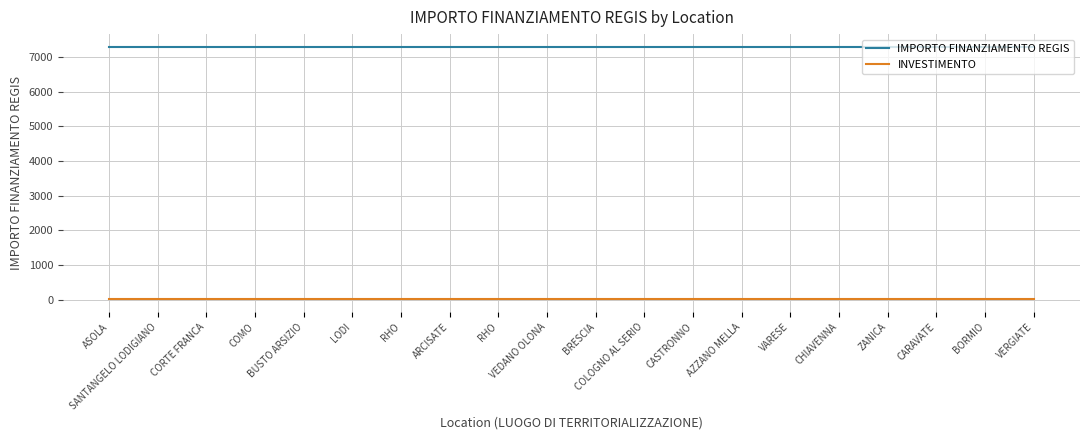

What are all the series names shown in the legend?

IMPORTO FINANZIAMENTO REGIS, INVESTIMENTO